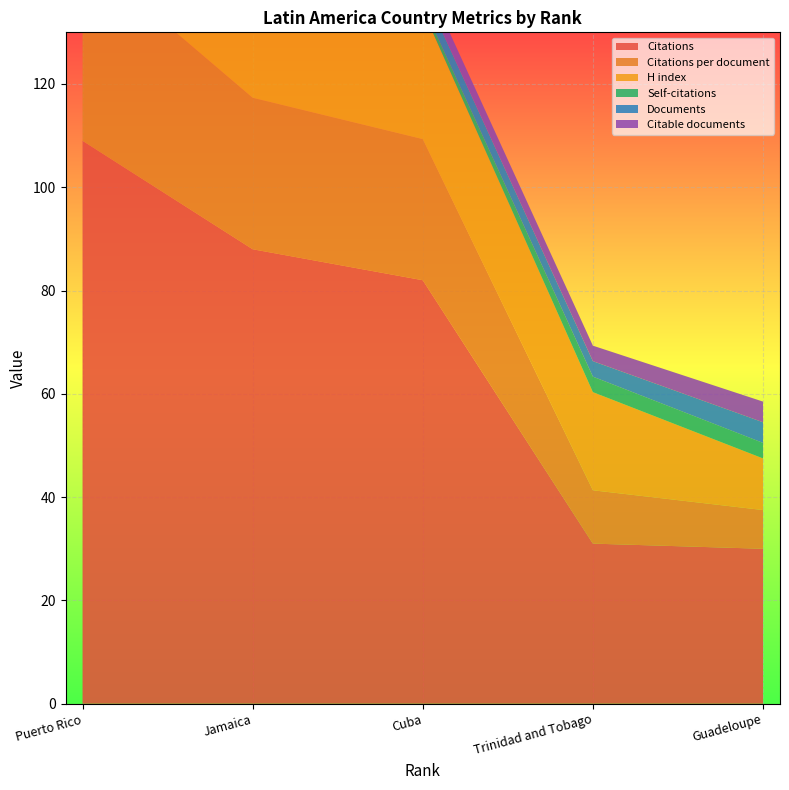

Reading left to right, extract all data points from this chart.

Citations: 109.0	88.0	82.0	31.0	30.0
Citations per document: 36.3	29.3	27.3	10.3	7.5
H index: 31.0	24.0	25.0	19.0	10.0
Self-citations: 30.0	2.0	1.0	3.0	3.0
Documents: 3.0	3.0	3.0	3.0	4.0
Citable documents: 3.0	3.0	3.0	3.0	4.0